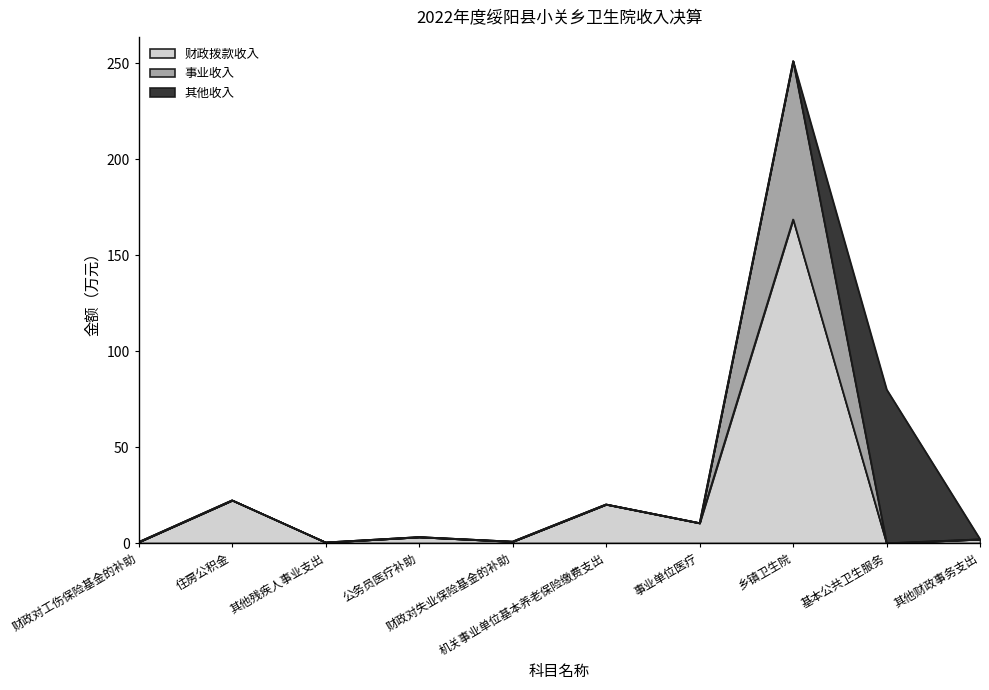

True or false: 财政拨款收入 and 事业收入 cross at least once.

False